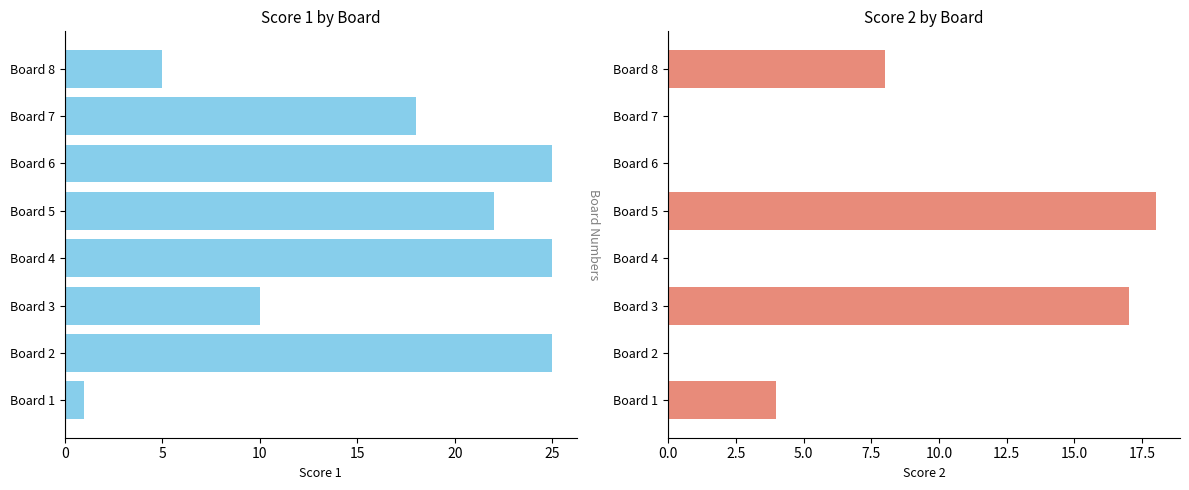

What are all the series names shown in the legend?

Score 1, Score 2